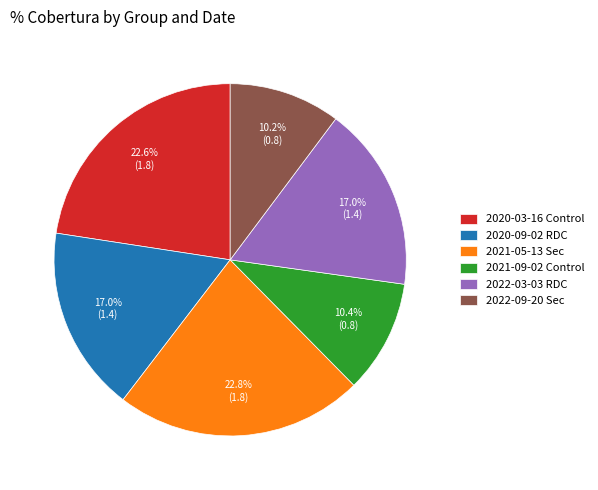

How many segments does this pie chart have?

6